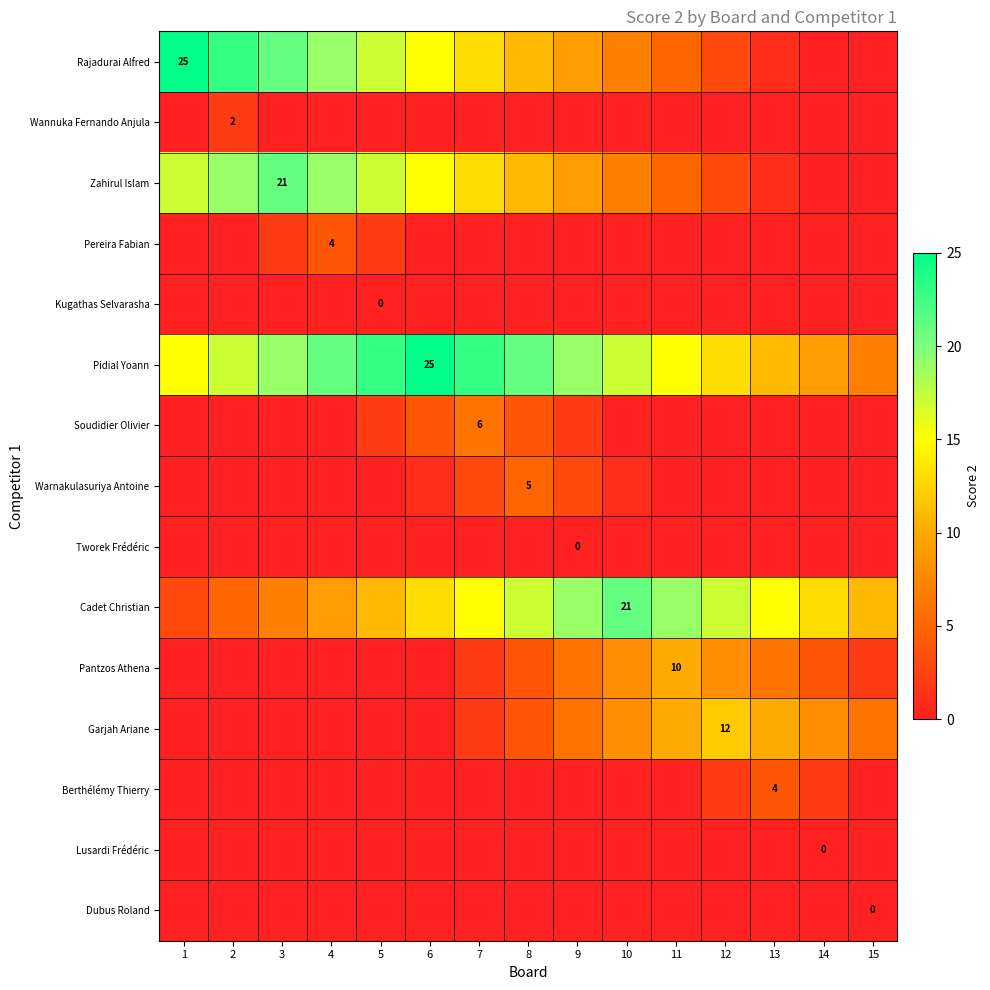

The value of Wannuka Fernando Anjula at 15 is 1. True or false?

False